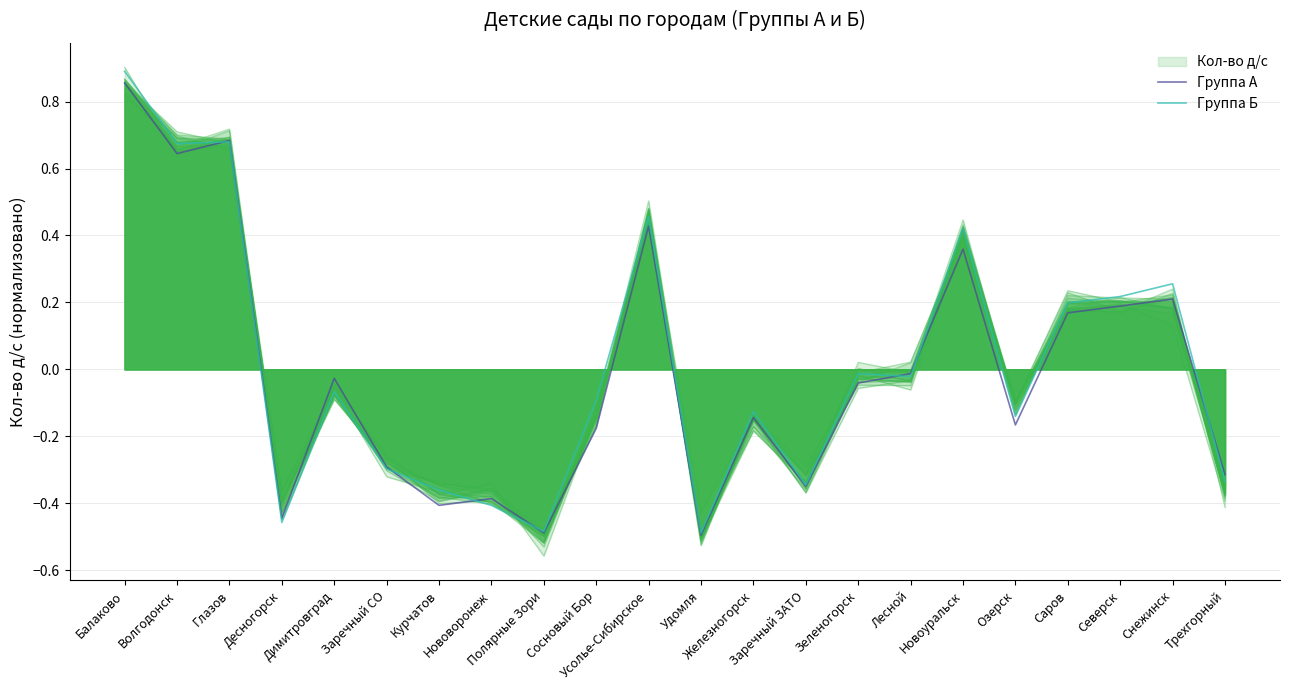

What is the maximum value for Группа А?

0.9